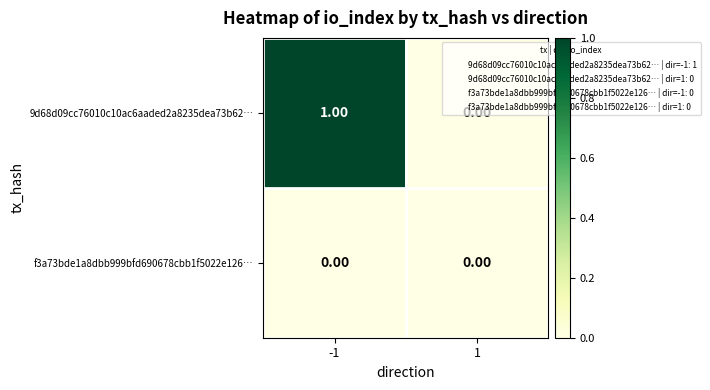

Rank the series at -1 from lowest to highest value.

f3a73bde1a8dbb999bfd690678cbb1f5022e126…, 9d68d09cc76010c10ac6aaded2a8235dea73b62…